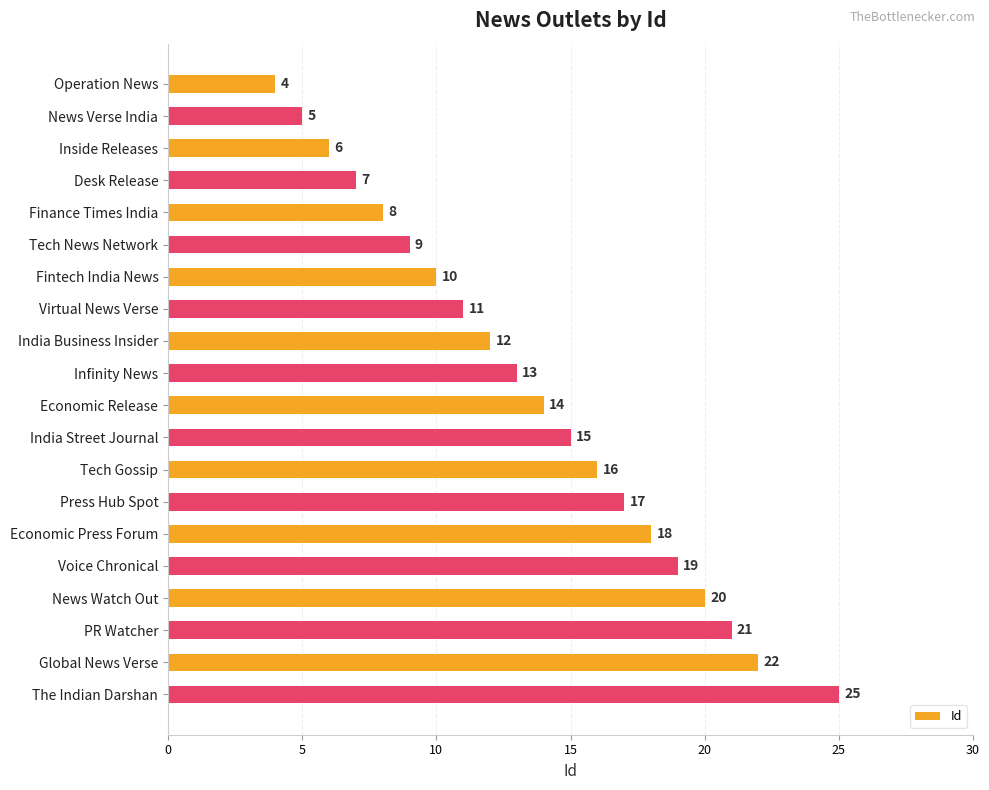

Does the chart contain stacked bars?

No